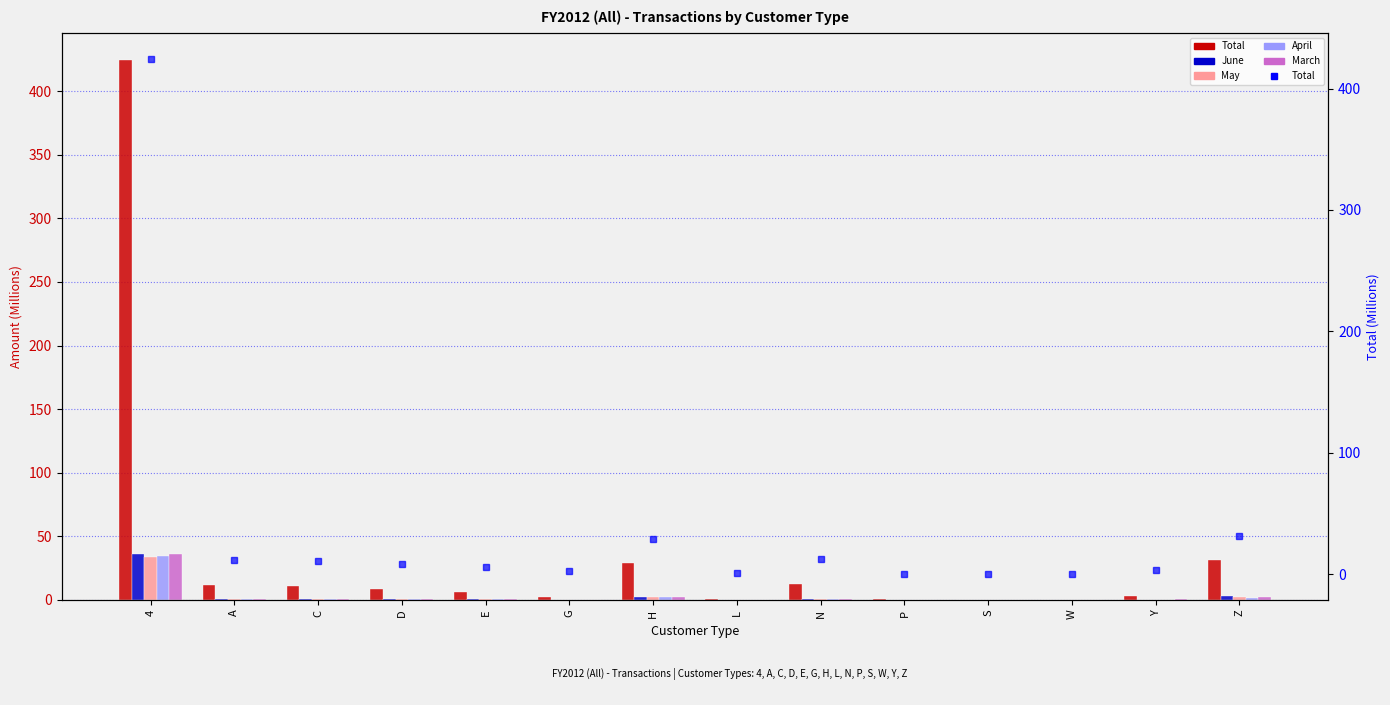

List the labels in order of June value, largest first.

4, Z, H, N, A, C, D, E, G, Y, L, P, W, S